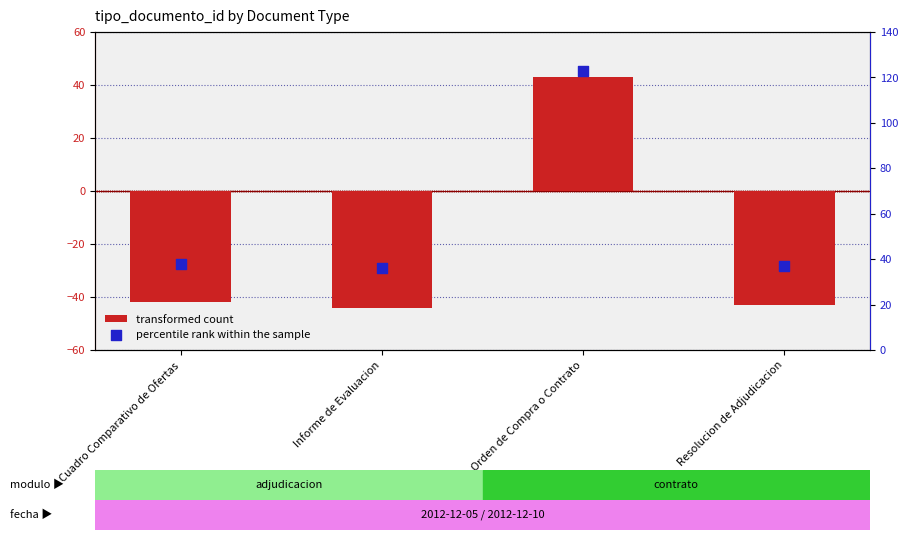

At which category is the sum across all series the highest?

Orden de Compra o Contrato